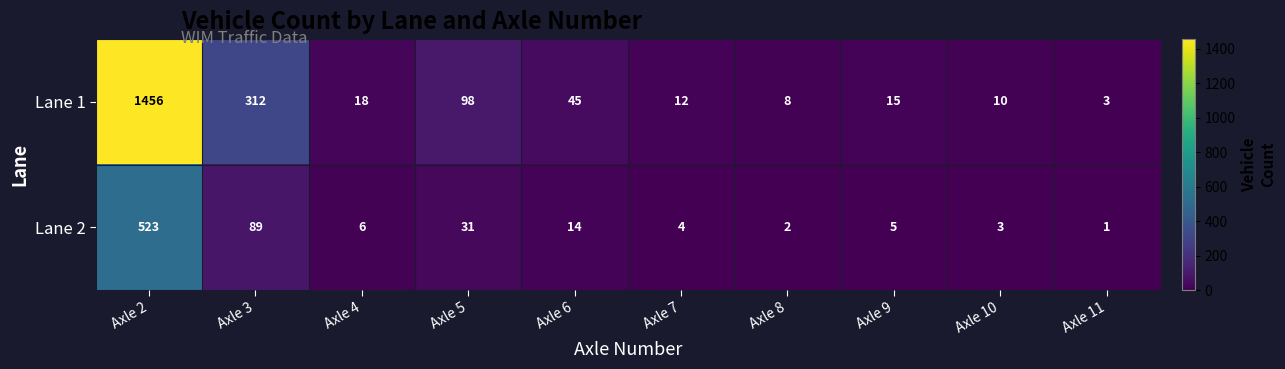

Read the Lane 1 value at Axle 2.

1456